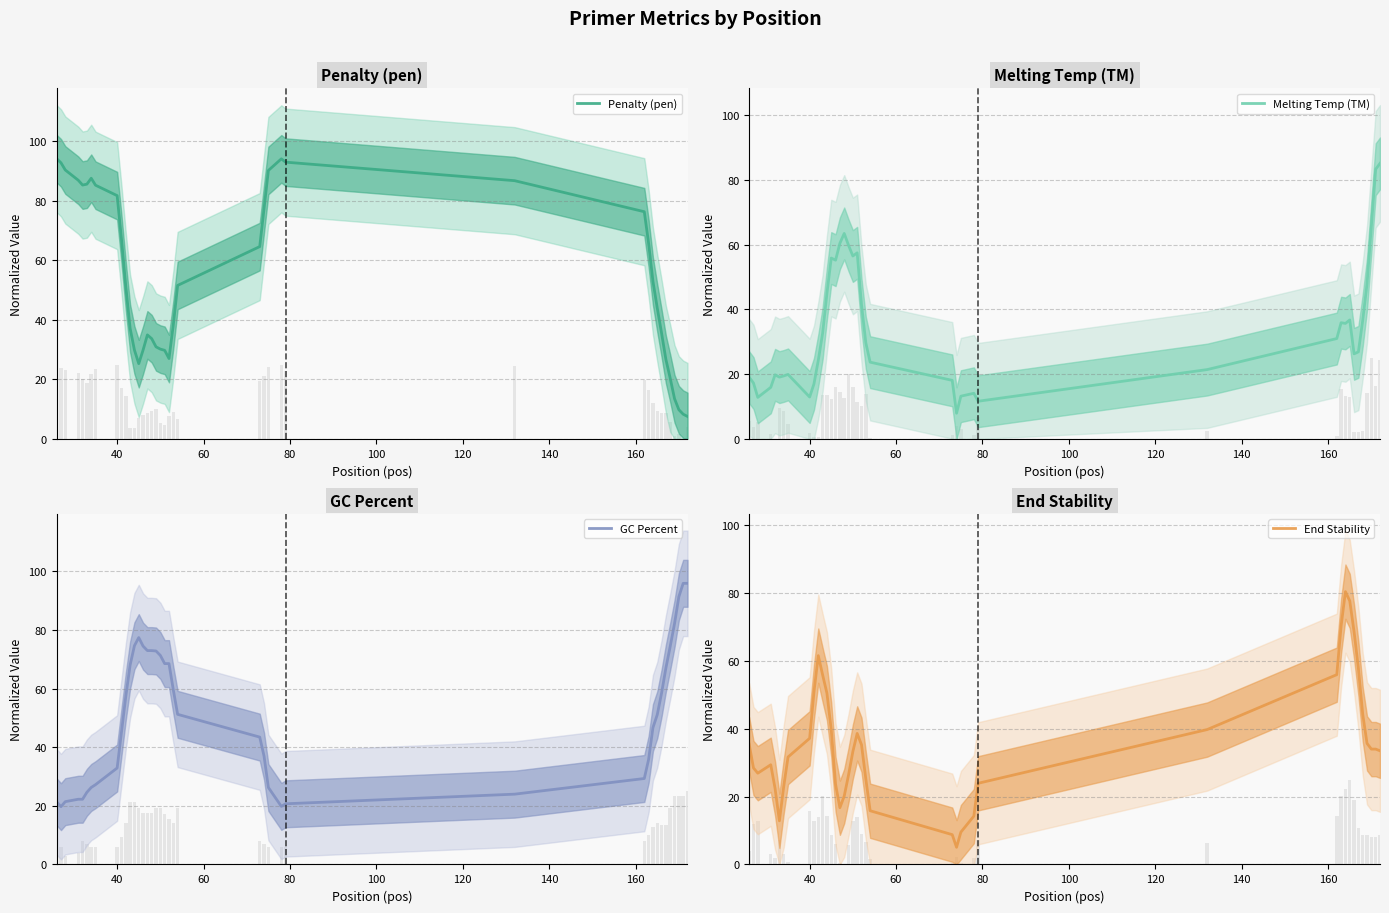

What is the lowest value of the GC Percent series?

19.7